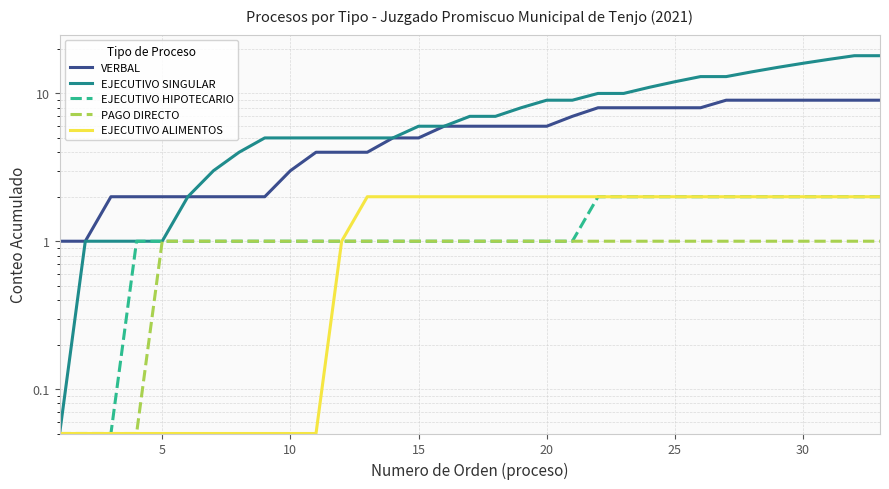

Is it true that PAGO DIRECTO equals 0.4 at 18?

False